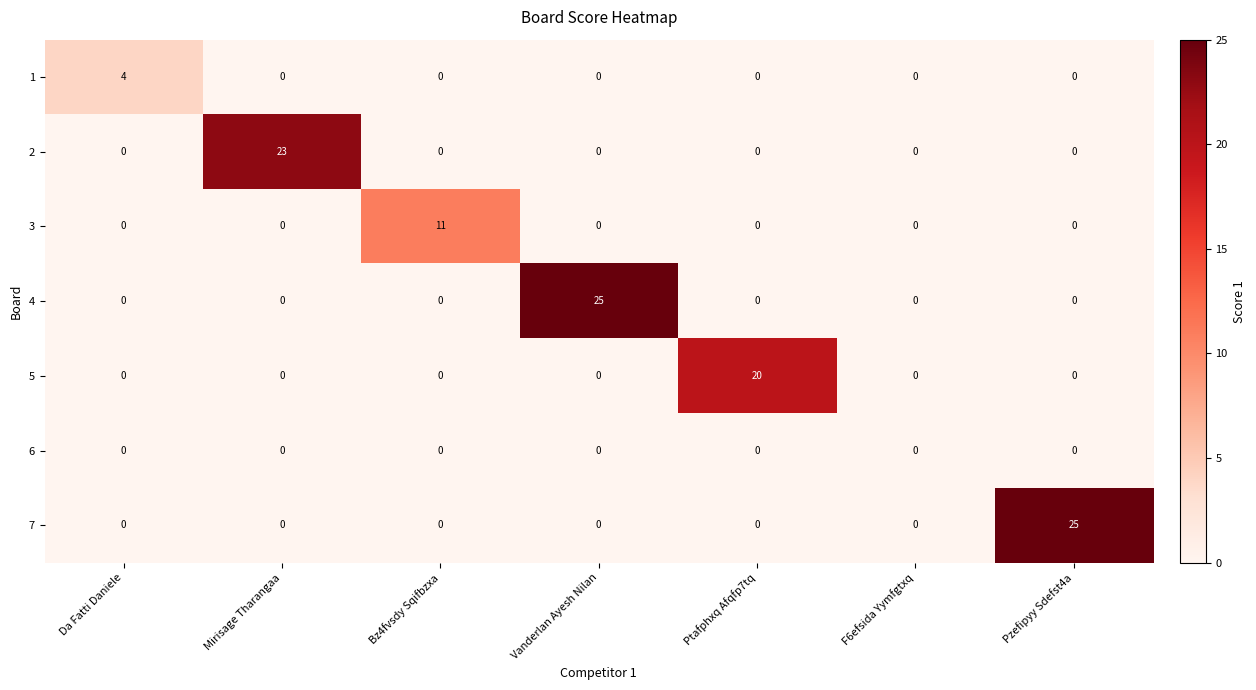

The 5 series shows 35 at Ptafphxq Afqfp7tq. True or false?

False